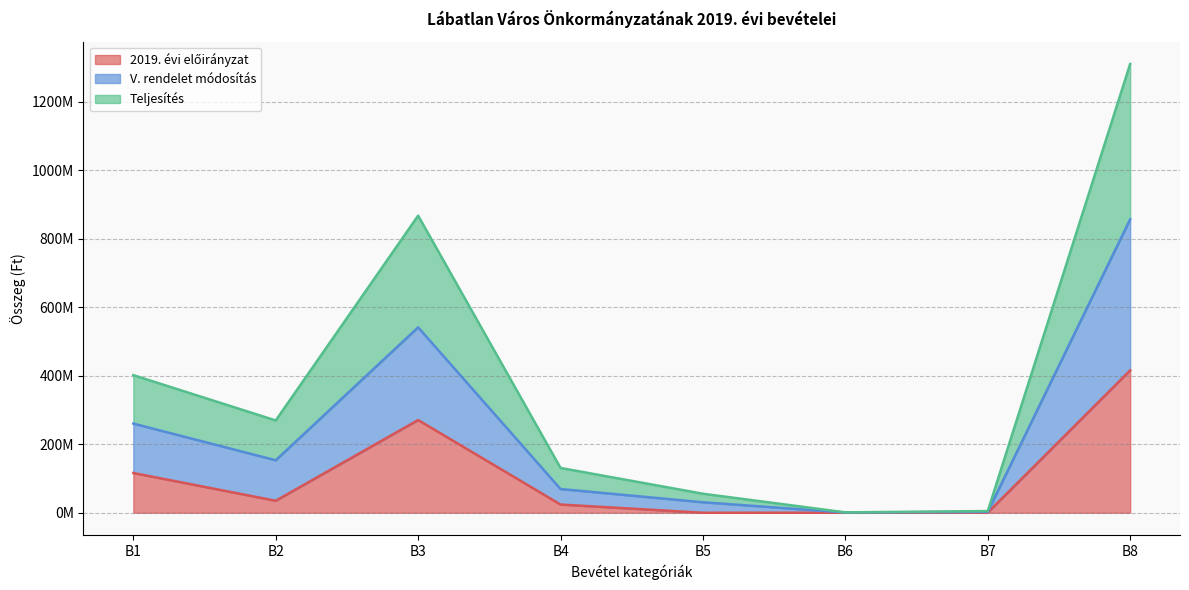

Which has a higher value, B1 or B8?

B8